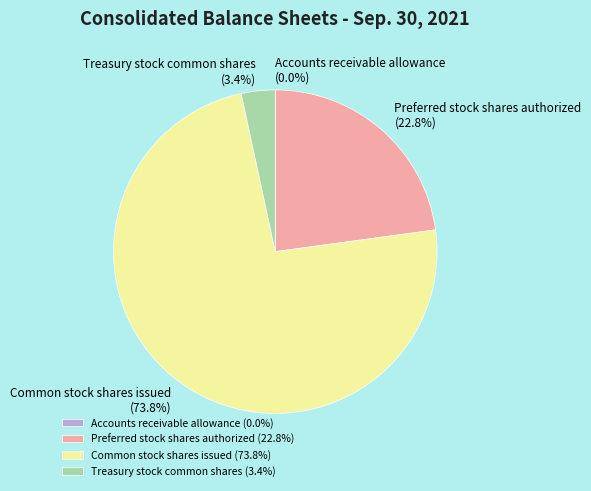

Which has a higher value, Treasury stock common shares (3.4%) or Preferred stock shares authorized (22.8%)?

Preferred stock shares authorized (22.8%)